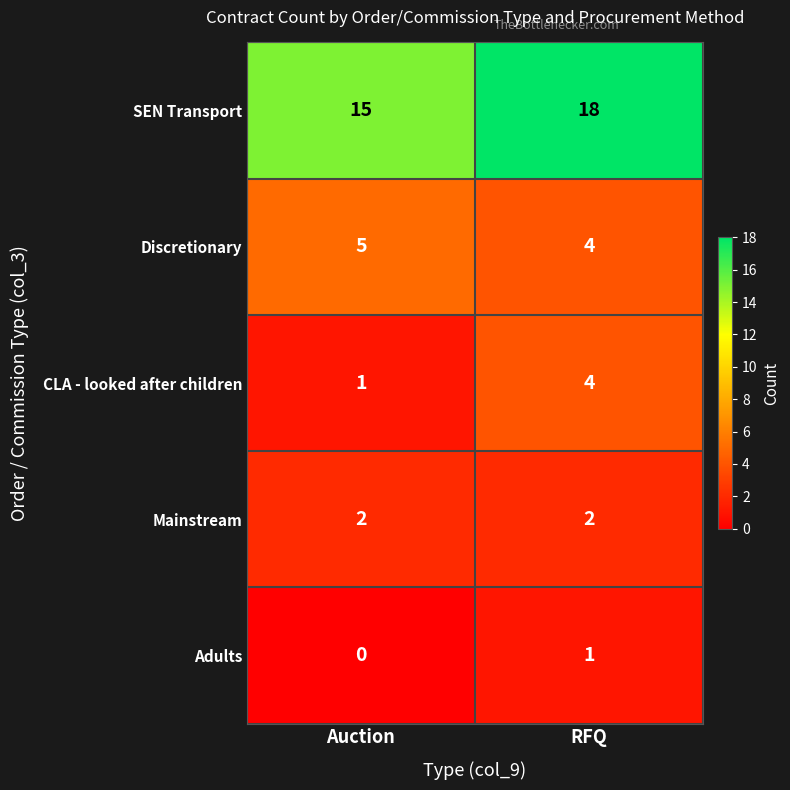

At which label is Discretionary closest to 4?

RFQ